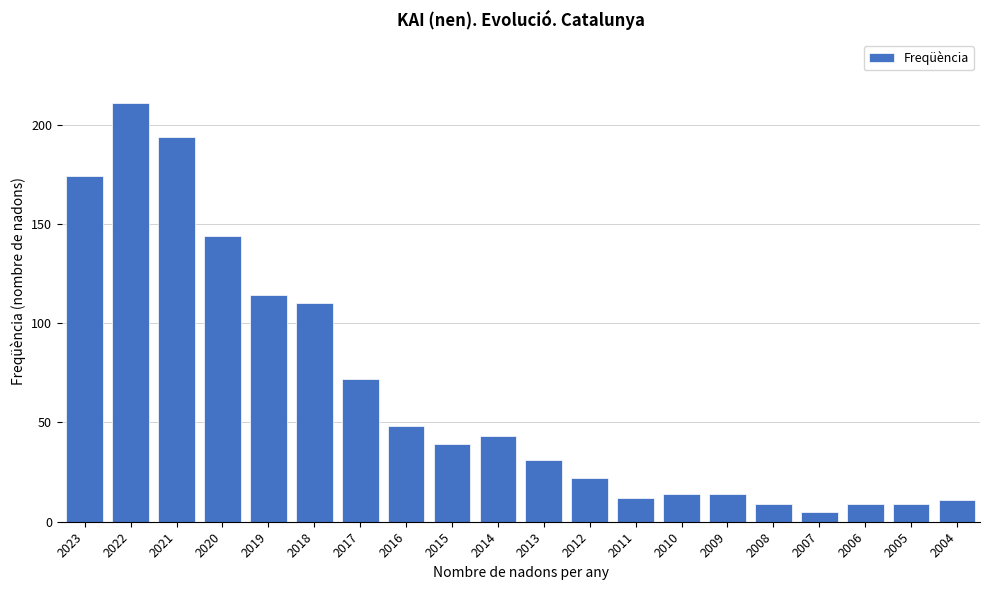

Reading left to right, list all the values displayed in this chart.

174	211	194	144	114	110	72	48	39	43	31	22	12	14	14	9	5	9	9	11